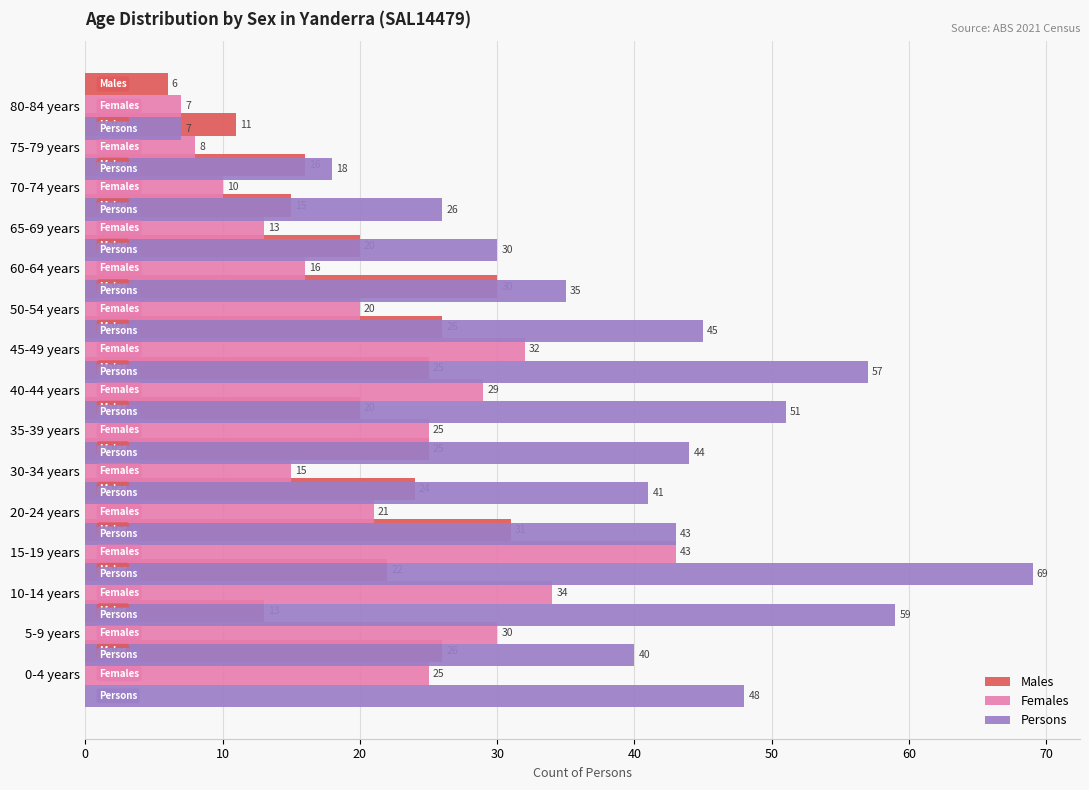

The Males series shows 14 at 45-49 years. True or false?

False